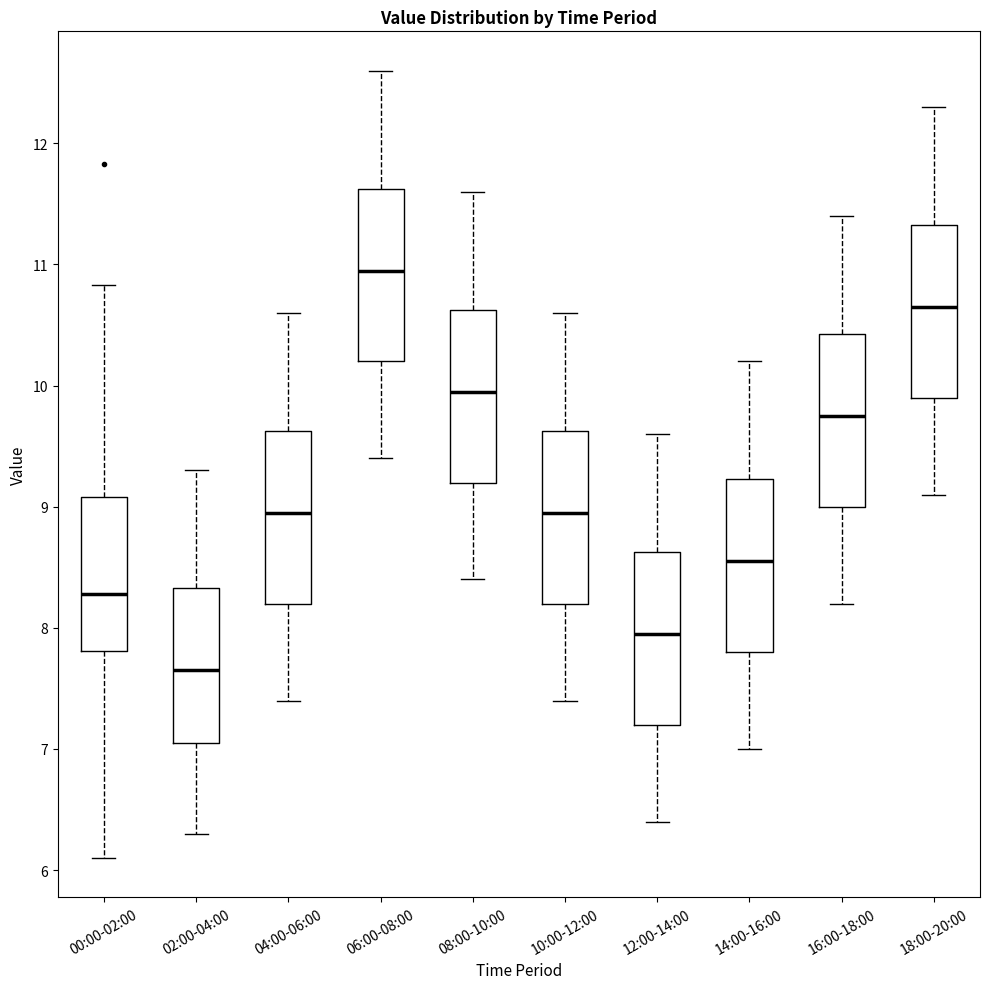

Where is the lower edge of the box for 06:00-08:00 on the y-axis? The values are not printed on the chart, so give them approximately, as read against the axis.

10.2